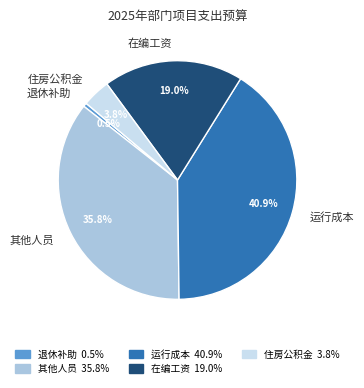

What is the largest slice in the pie chart?

运行成本